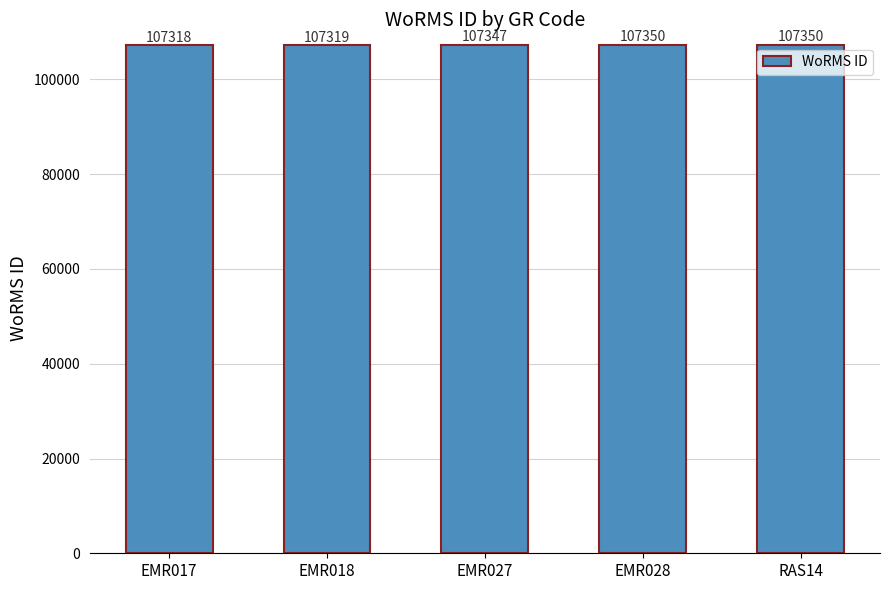

How many values are below 107347?

2